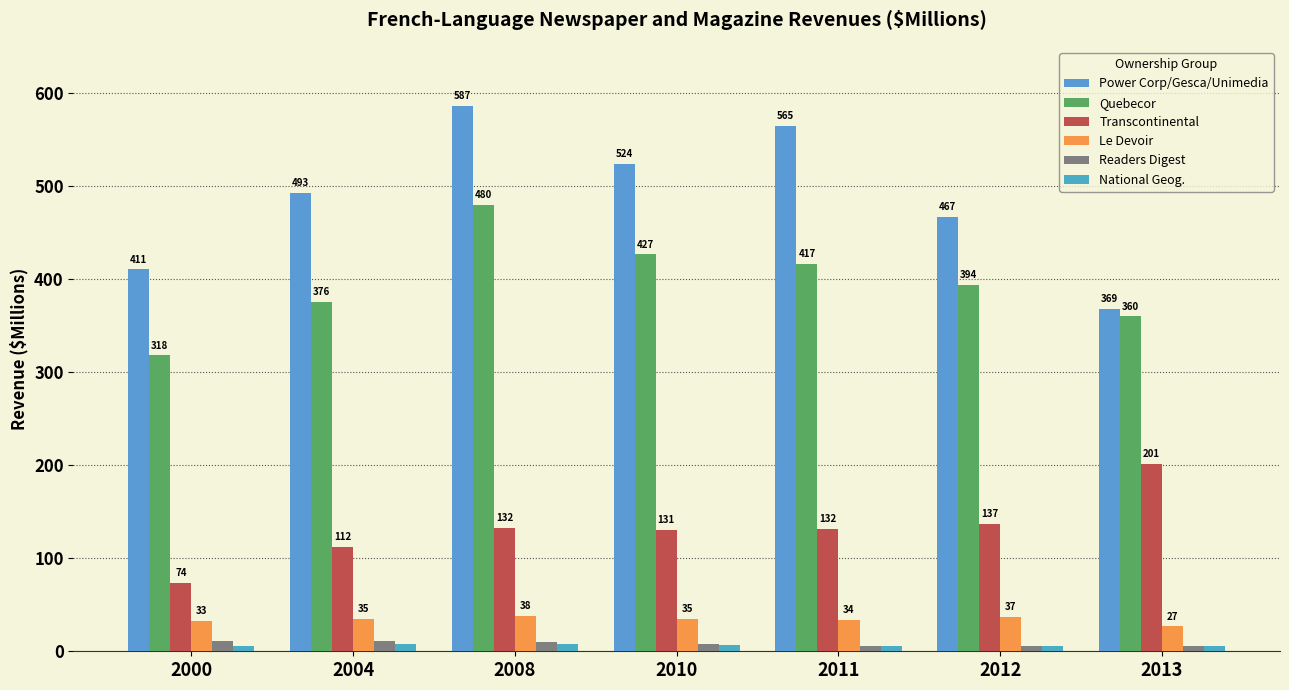

What is the spread (max minus min) of values at 2008?

578.6